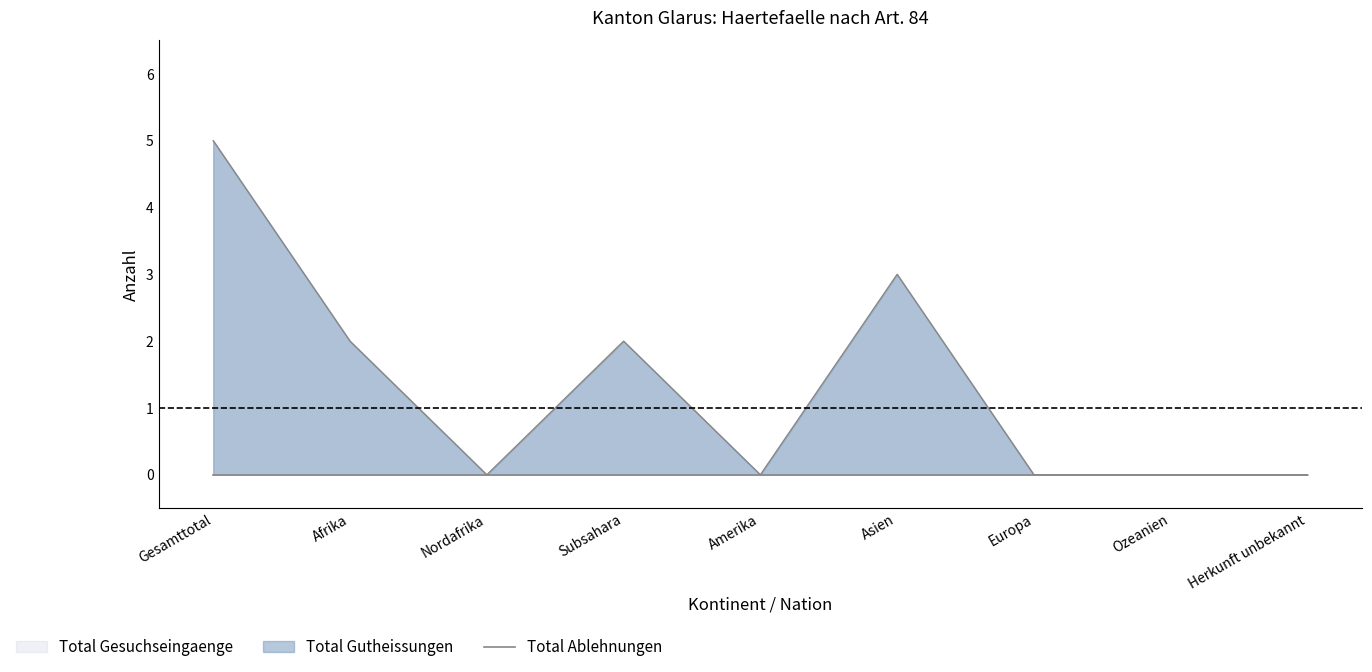

Reading left to right, list all the values displayed in this chart.

Total Gesuchseingaenge: 5	2	0	2	0	3	0	0	0
Total Gutheissungen: 5	2	0	2	0	3	0	0	0
Total Ablehnungen: 0	0	0	0	0	0	0	0	0